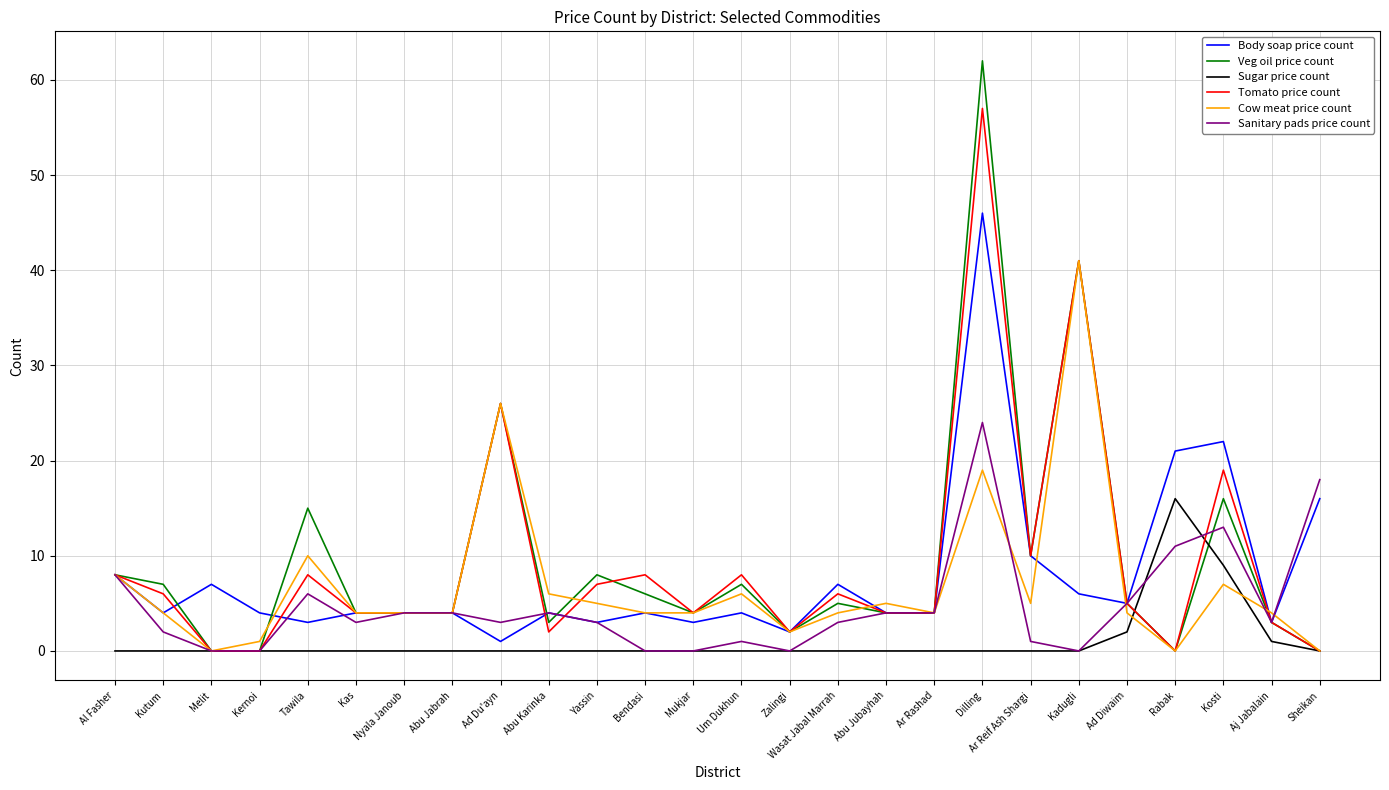

At which category is the sum across all series the highest?

Dilling